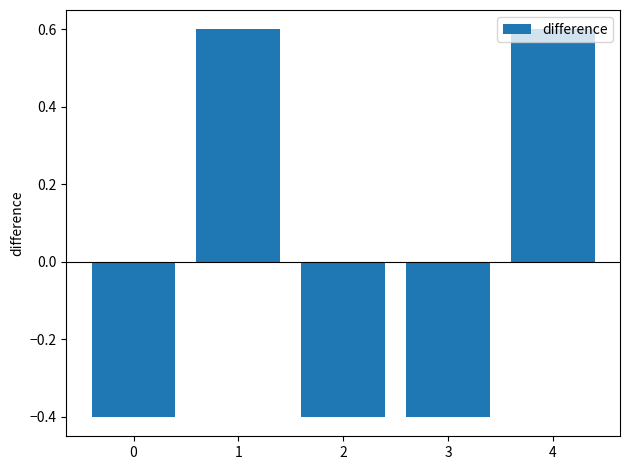

What is the change in value from 0 to 1?

+1.0